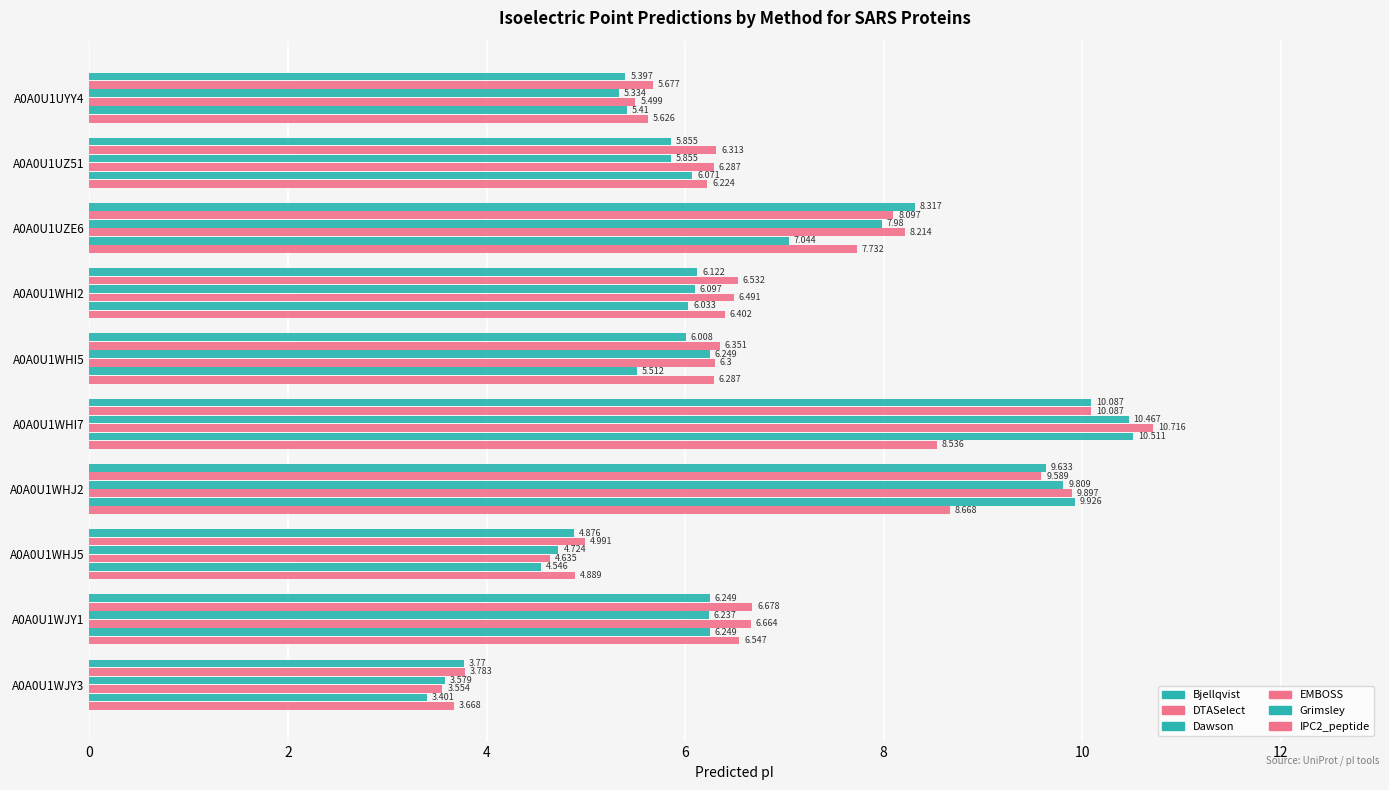

How many series are shown in this chart?

6